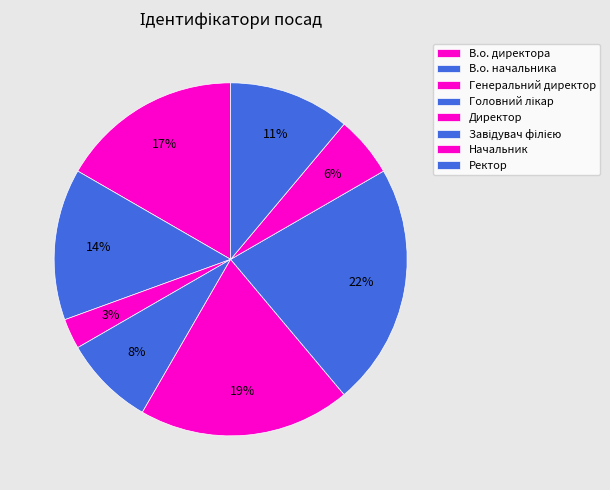

Is there a majority slice in this chart?

No